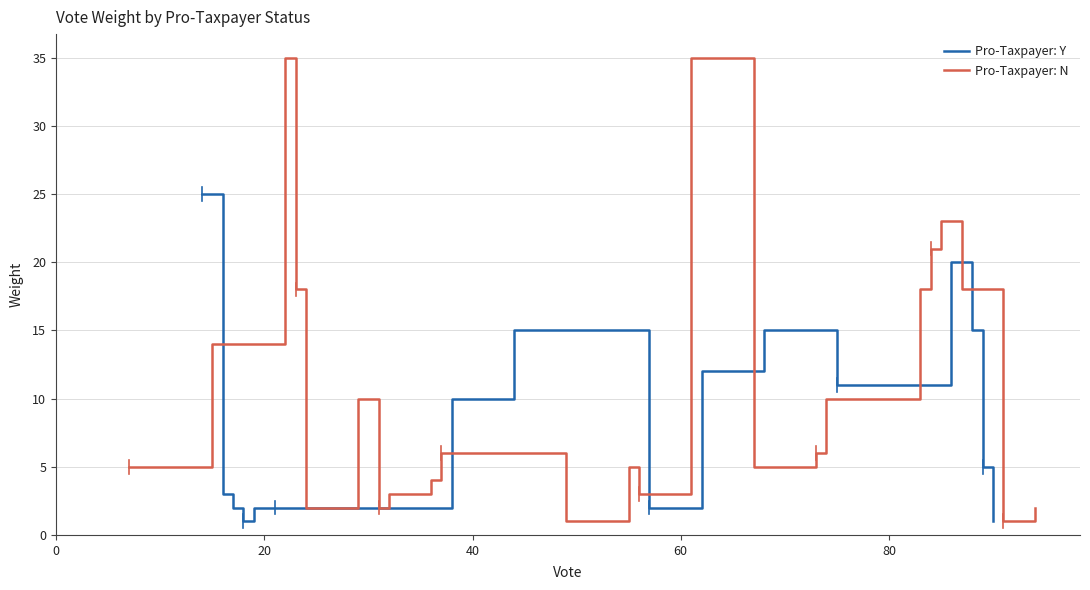

The value at 20 is 1. True or false?

False